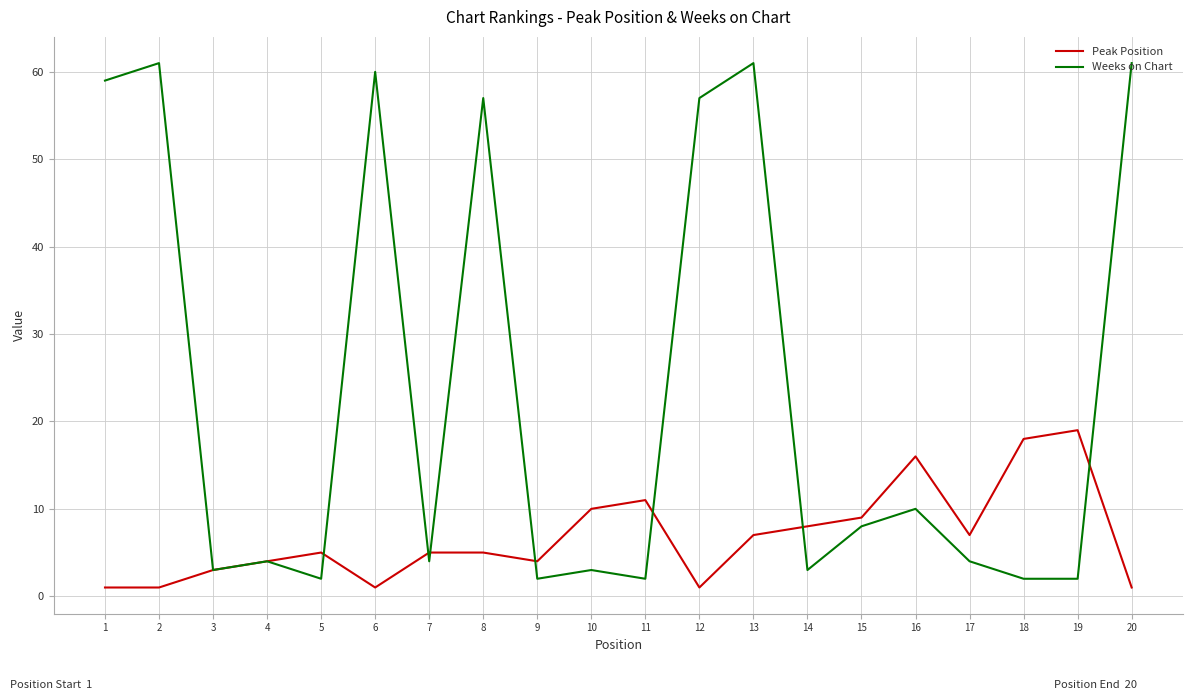

Read the Peak Position value at 2.

1